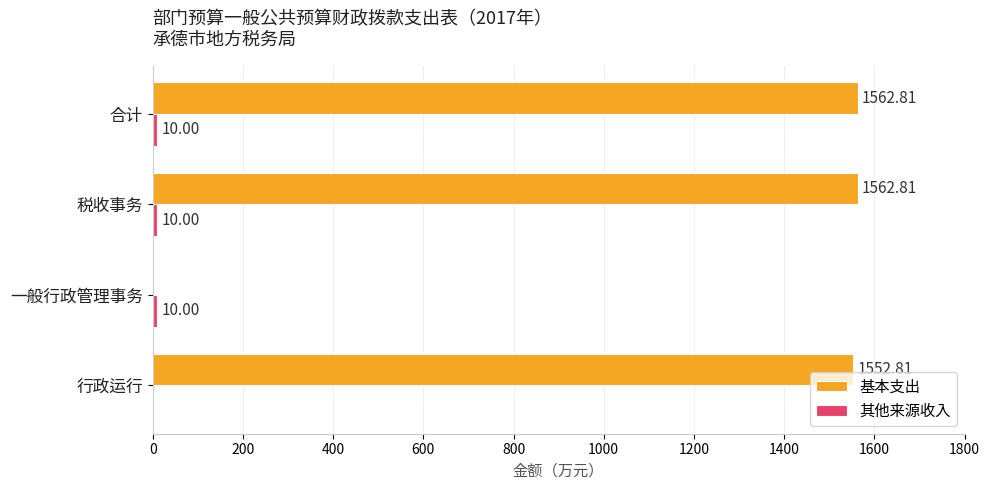

Which series has the largest total across all categories?

基本支出